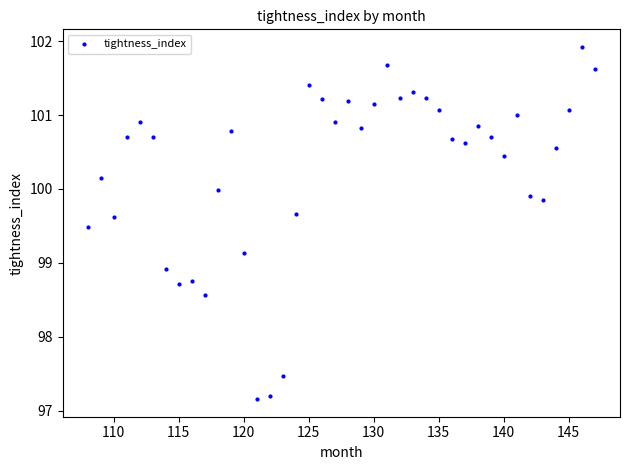

What is the range of Y values (max minus min)?

4.8